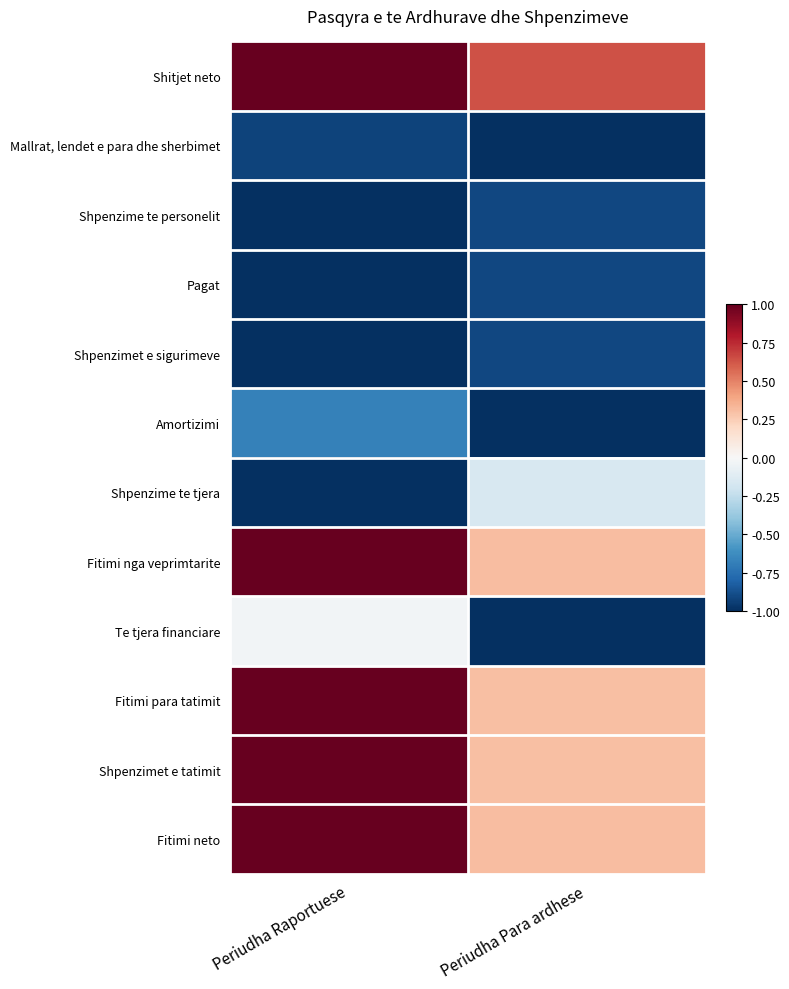

At how many categories does at least one series exceed 0?

2